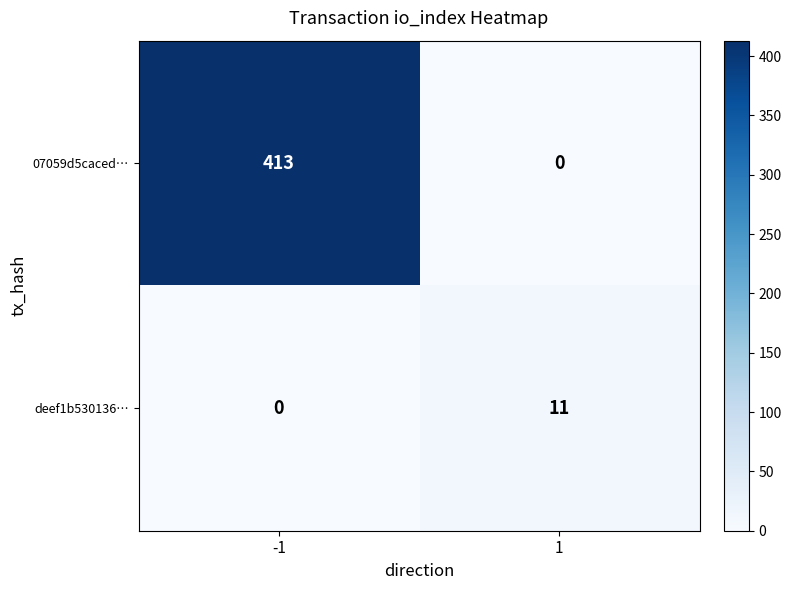

At 1, list the series in order from largest to smallest.

deef1b530136…, 07059d5caced…